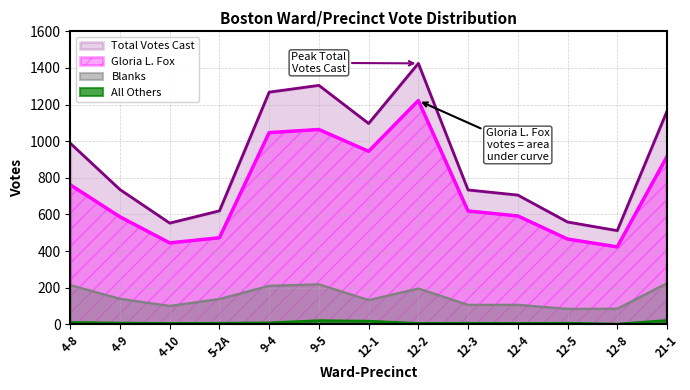

Which series has the widest spread of values?

Total Votes Cast